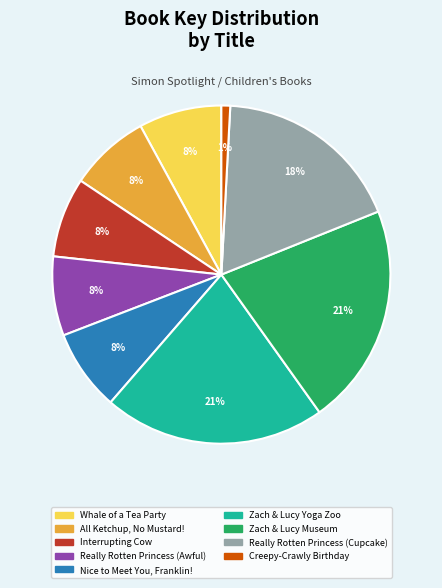

To the nearest percent, what is the difference between the largest and smallest slice percentages?

20%